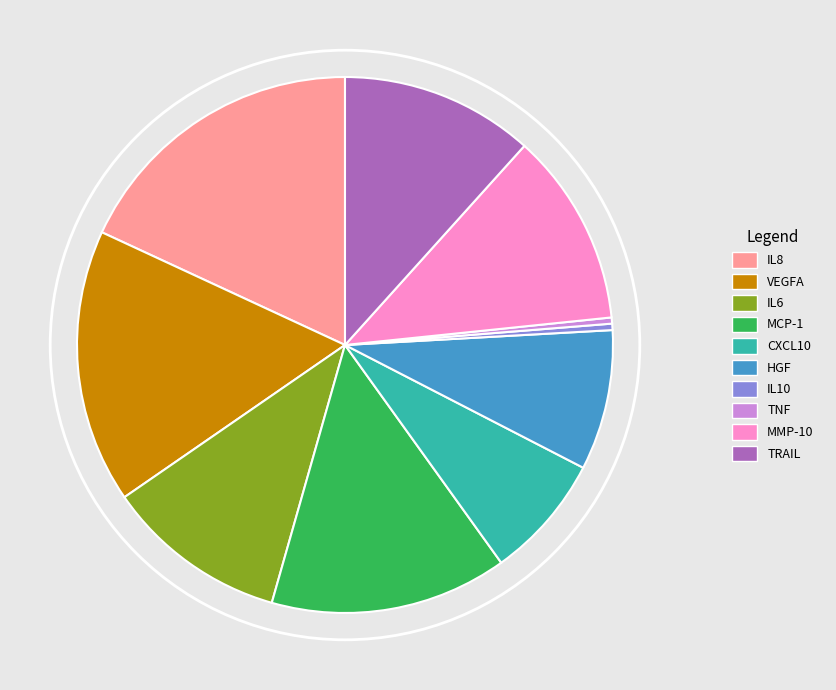

Do IL10 and HGF together represent more than half of the pie?

No